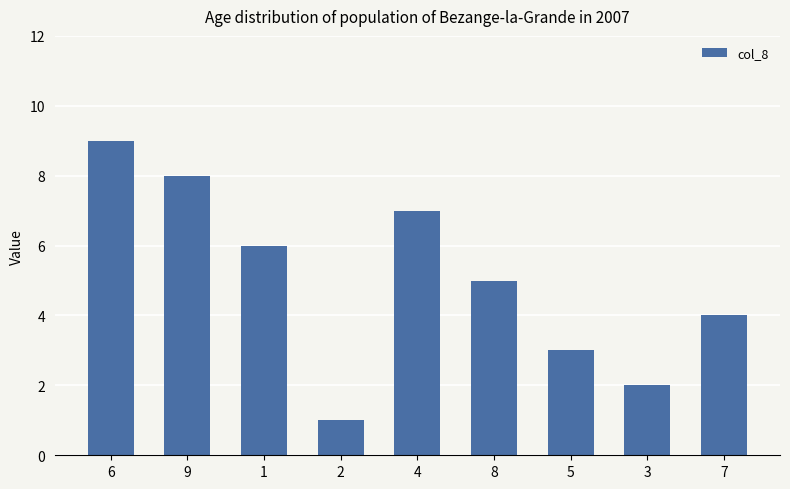

At which label is the value closest to 5?

8